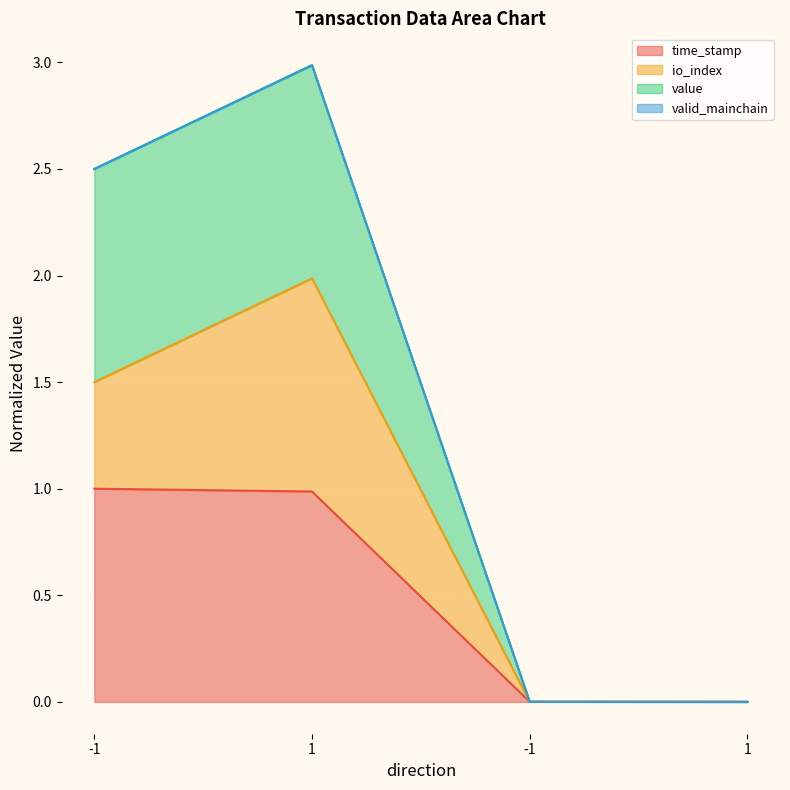

Which series has the largest total across all categories?

value